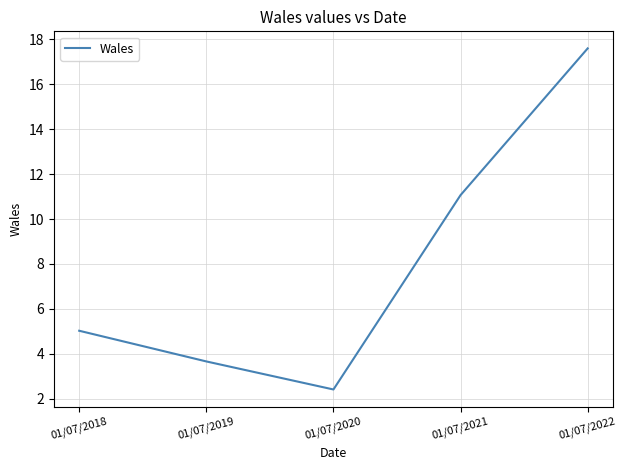

Where is the first local minimum?

01/07/2020